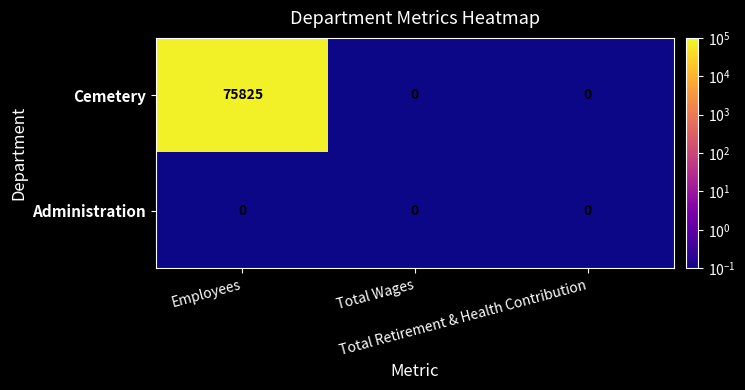

Which series has the largest total across all categories?

Cemetery